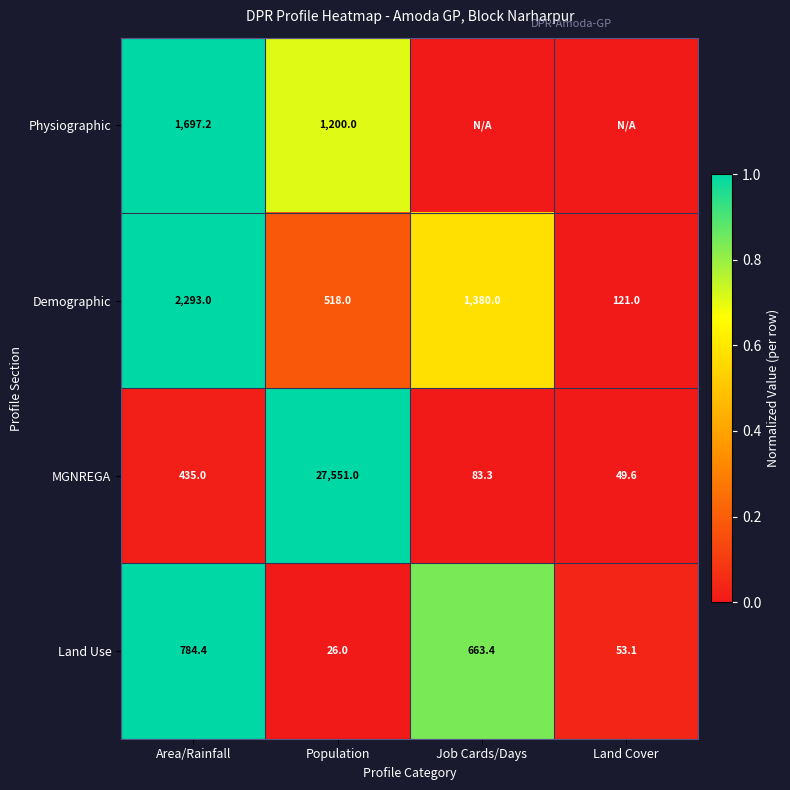

What is the sum of all Land Use values?

1526.9